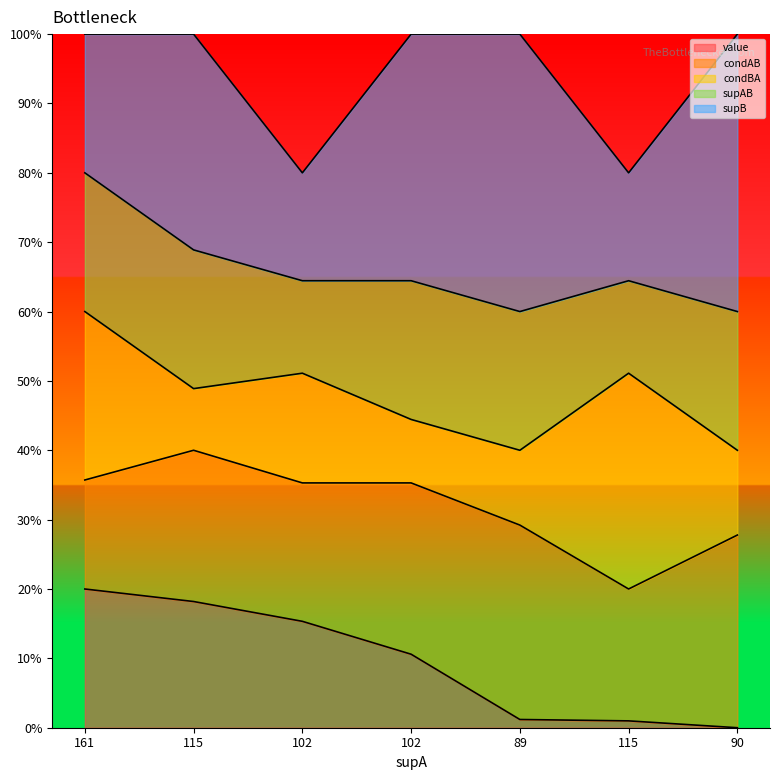

Reading left to right, extract all data points from this chart.

value: 0.2	0.2	0.2	0.1	0.0	0.0	0.0
condAB: 0.4	0.4	0.4	0.4	0.3	0.2	0.3
condBA: 0.6	0.5	0.5	0.4	0.4	0.5	0.4
supAB: 0.8	0.7	0.6	0.6	0.6	0.6	0.6
supB: 1.0	1.0	0.8	1.0	1.0	0.8	1.0